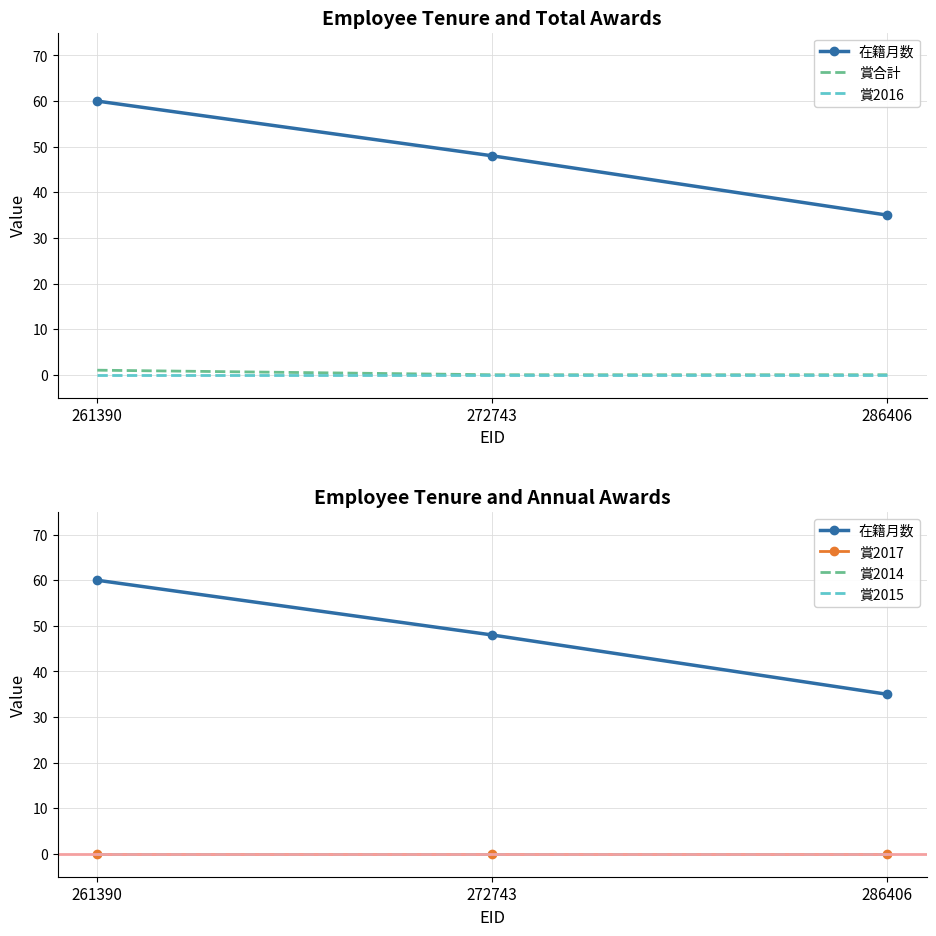

Reading left to right, list all the values displayed in this chart.

在籍月数: 60	48	35
賞合計: 1	0	0
賞2016: 0	0	0
賞2017: 0	0	0
賞2014: 0	0	0
賞2015: 0	0	0